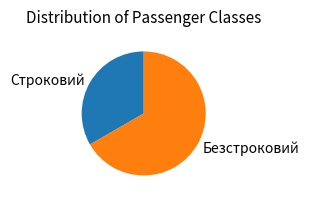

Combined, do Строковий and Безстроковий account for over 50%?

Yes